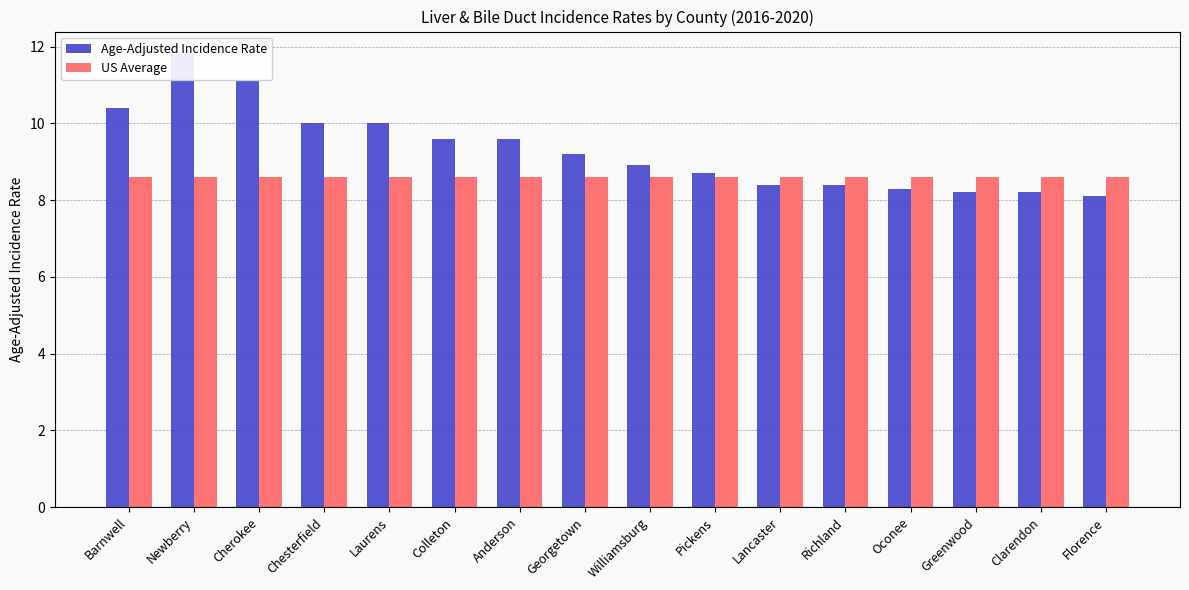

The value of Age-Adjusted Incidence Rate at Greenwood is 4.5. True or false?

False